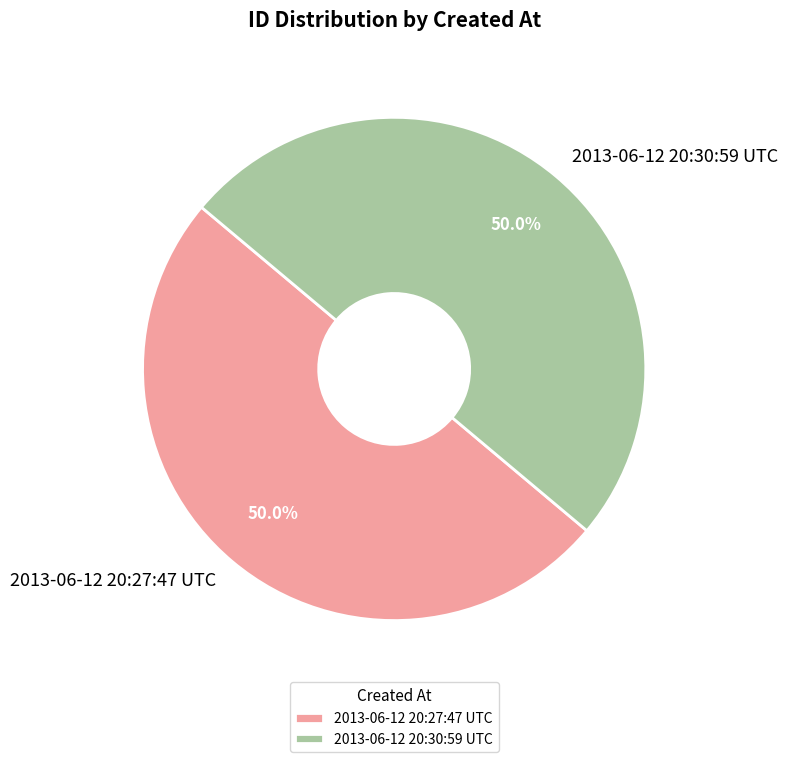

True or false: 2013-06-12 20:27:47 UTC accounts for 50% of the total.

True